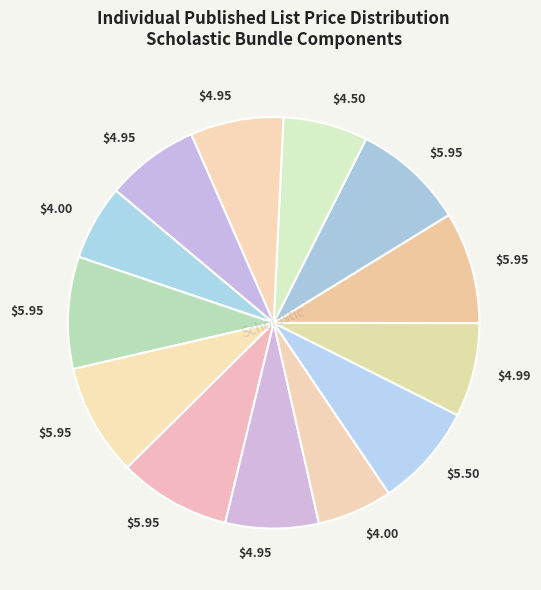

Count the number of slices in the pie.

13